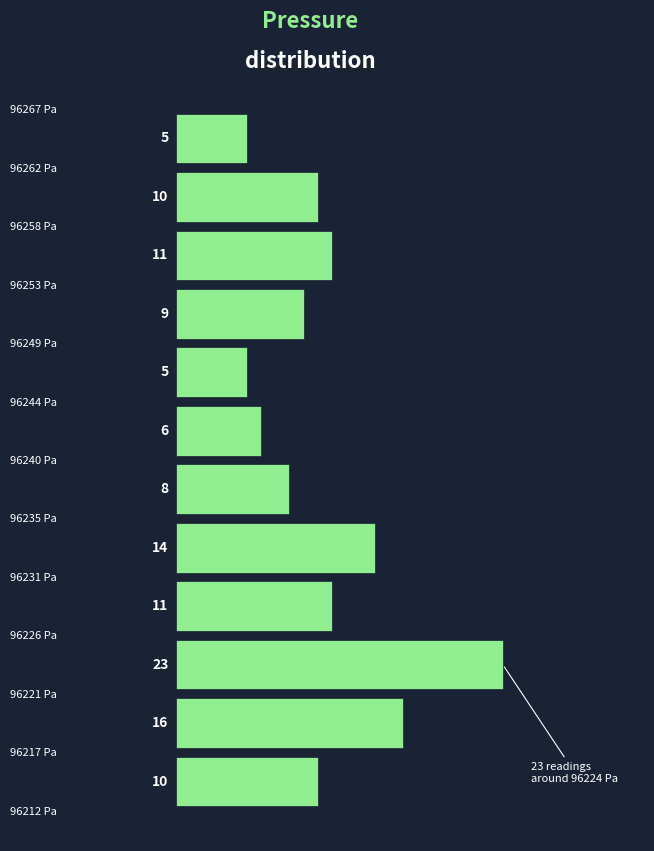

Reading bottom to top, transcribe this chart: for each bar, give the range it covers on the y-axis and its length. The bar edges are not printed on the chart, so give them approximately, as read against the axis.

96212.5 to 96217.0: 10
96217.0 to 96221.5: 16
96221.5 to 96226.0: 23
96226.0 to 96230.5: 11
96230.5 to 96235.0: 14
96235.0 to 96239.5: 8
96239.5 to 96244.0: 6
96244.0 to 96249.0: 5
96249.0 to 96253.5: 9
96253.5 to 96258.0: 11
96258.0 to 96262.5: 10
96262.5 to 96267.0: 5